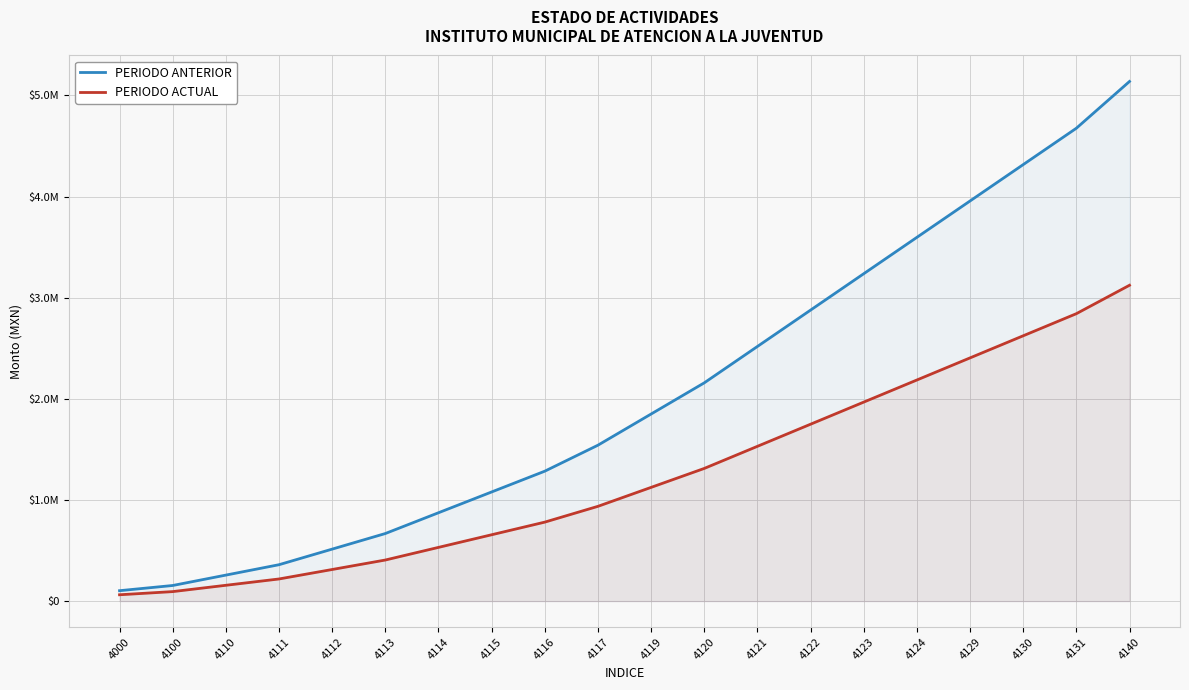

Reading left to right, list all the values displayed in this chart.

PERIODO ANTERIOR: 4000=102765.9	4100=154148.9	4110=256914.8	4111=359680.8	4112=513829.7	4113=667978.6	4114=873510.5	4115=1079042.4	4116=1284574.2	4117=1541489.1	4119=1849786.9	4120=2158084.7	4121=2517765.5	4122=2877446.3	4123=3237127.1	4124=3596807.8	4129=3956488.6	4130=4316169.4	4131=4675850.2	4140=5138296.9
PERIODO ACTUAL: 4000=62462.7	4100=93694.1	4110=156156.8	4111=218619.5	4112=312313.6	4113=406007.7	4114=530933.1	4115=655858.6	4116=780784.0	4117=936940.8	4119=1124329.0	4120=1311717.1	4121=1530336.6	4122=1748956.2	4123=1967575.7	4124=2186195.2	4129=2404814.7	4130=2623434.2	4131=2842053.8	4140=3123136.0